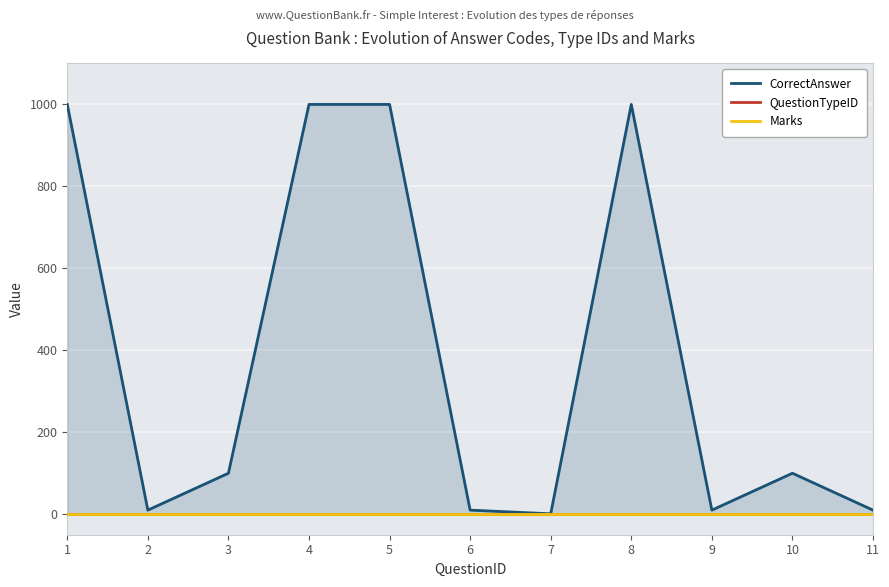

What is the value of the QuestionTypeID point at the 2nd from the left?

1